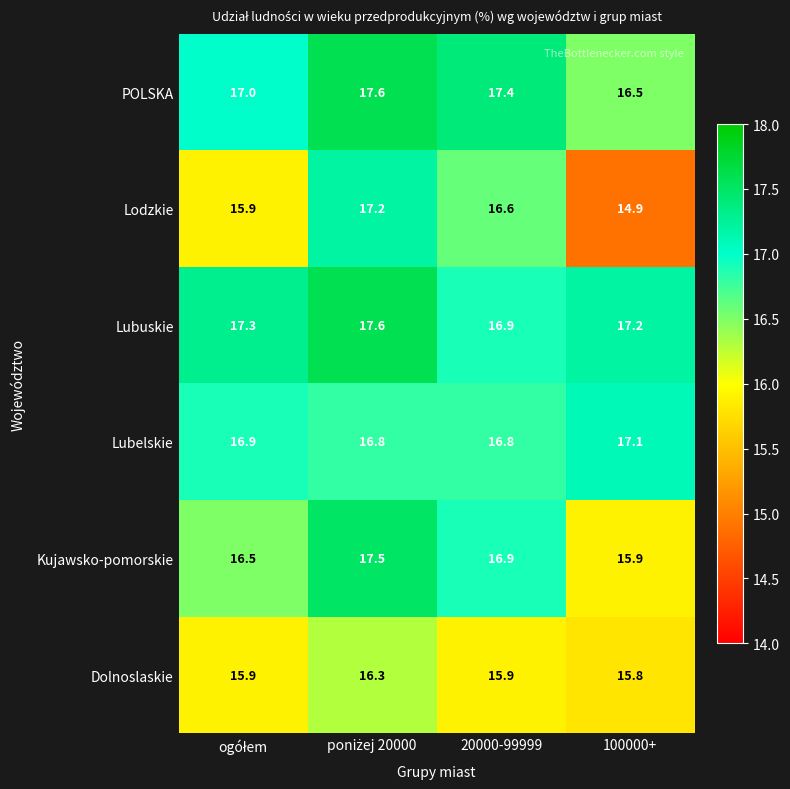

Which series has the largest total across all categories?

Lubuskie